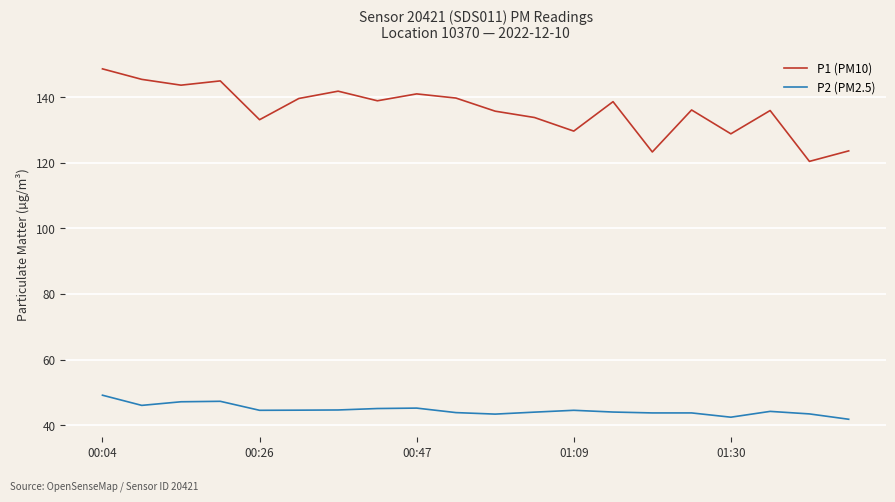

Which series has the widest spread of values?

P1 (PM10)